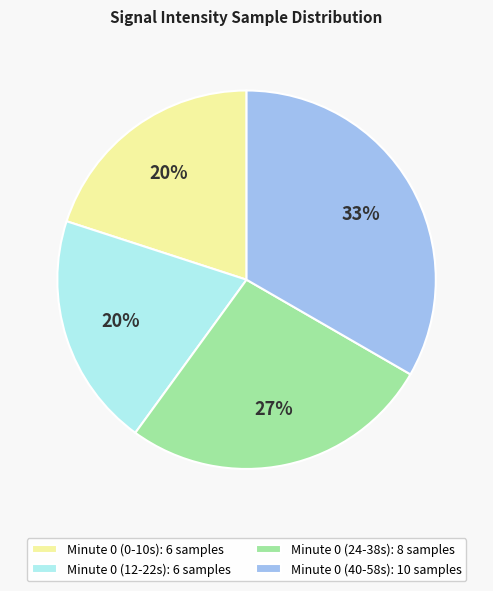

To the nearest percent, what percentage of the pie is Minute 0 (12-22s): 6 samples?

20%